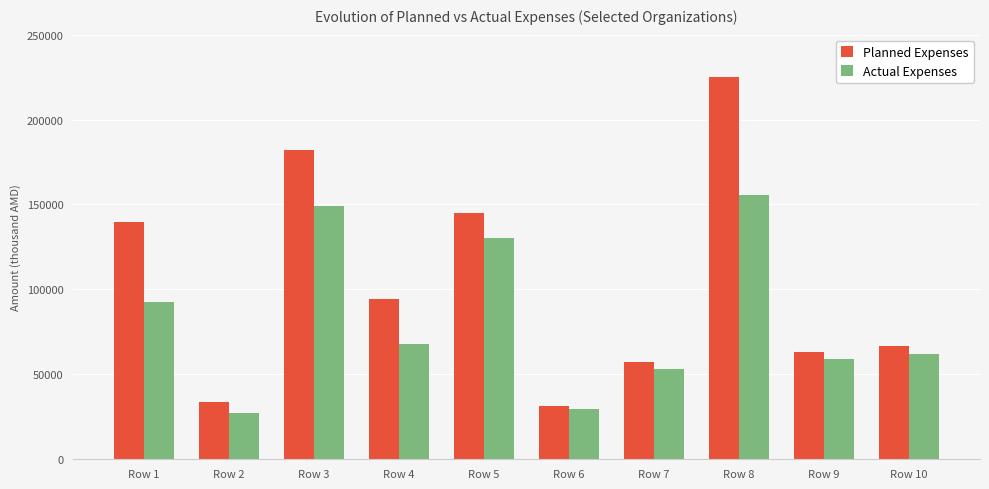

At how many categories does at least one series exceed 219030?

1